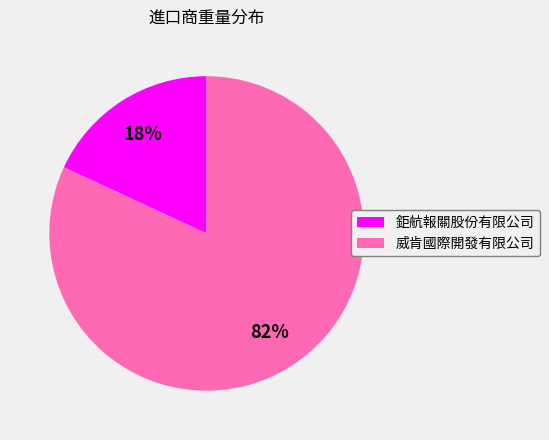

Rank the categories by value from highest to lowest.

威肯國際開發有限公司, 鉅航報關股份有限公司